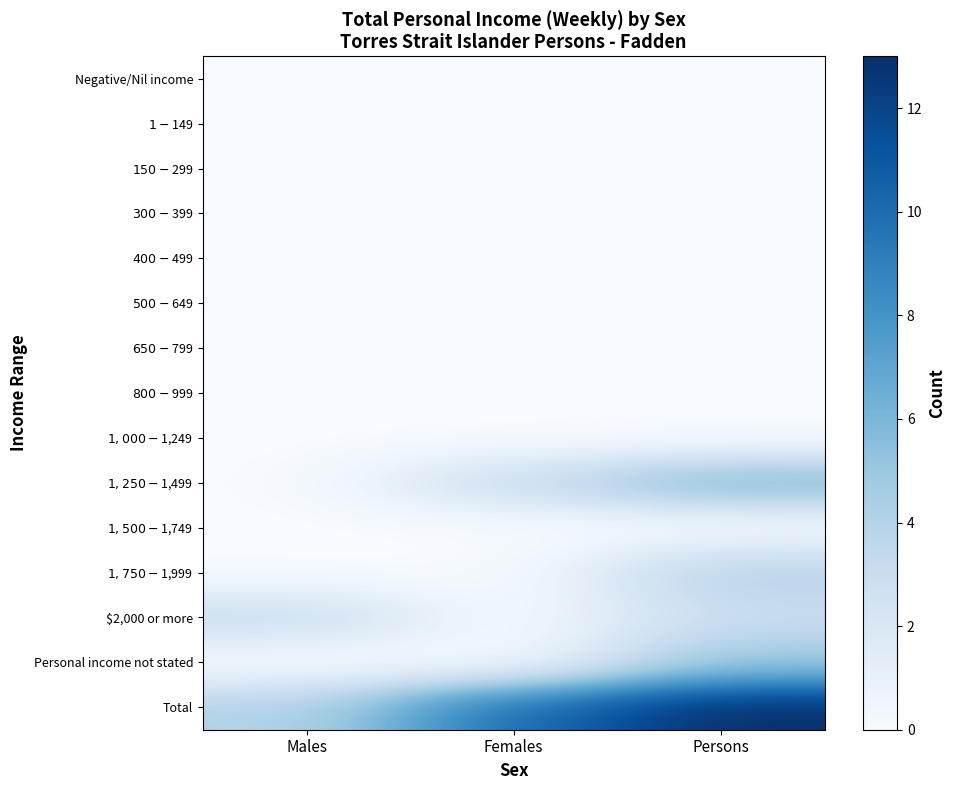

Which has a higher value, Persons or Females?

Persons